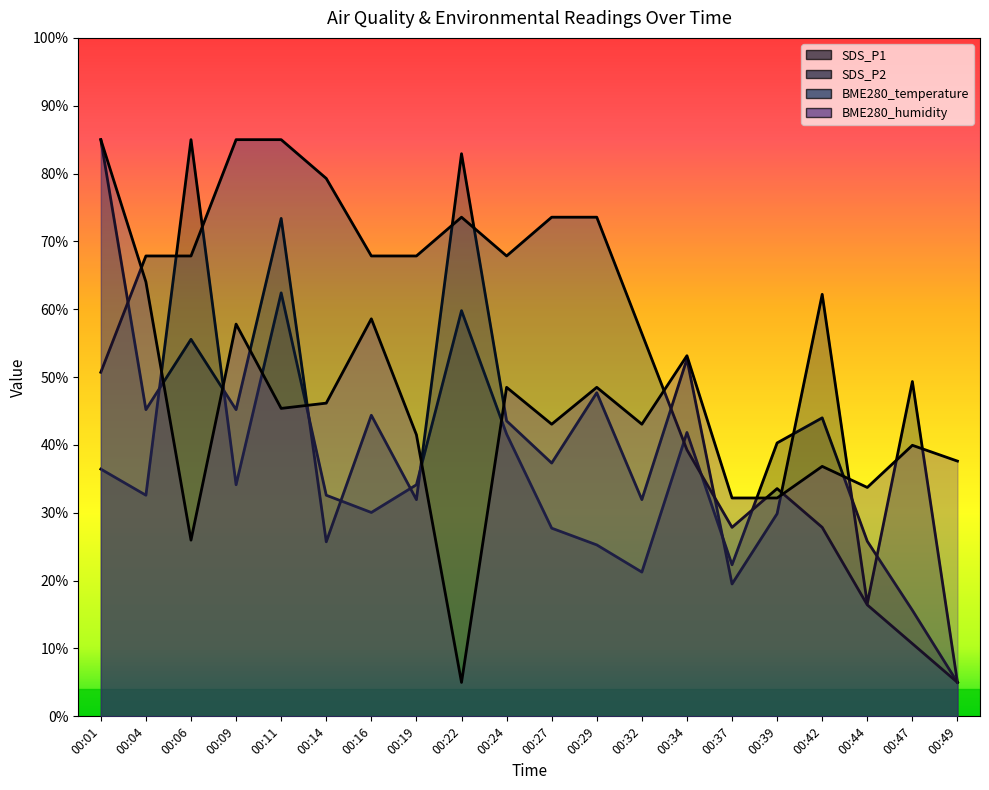

How many data points does each series have?

20